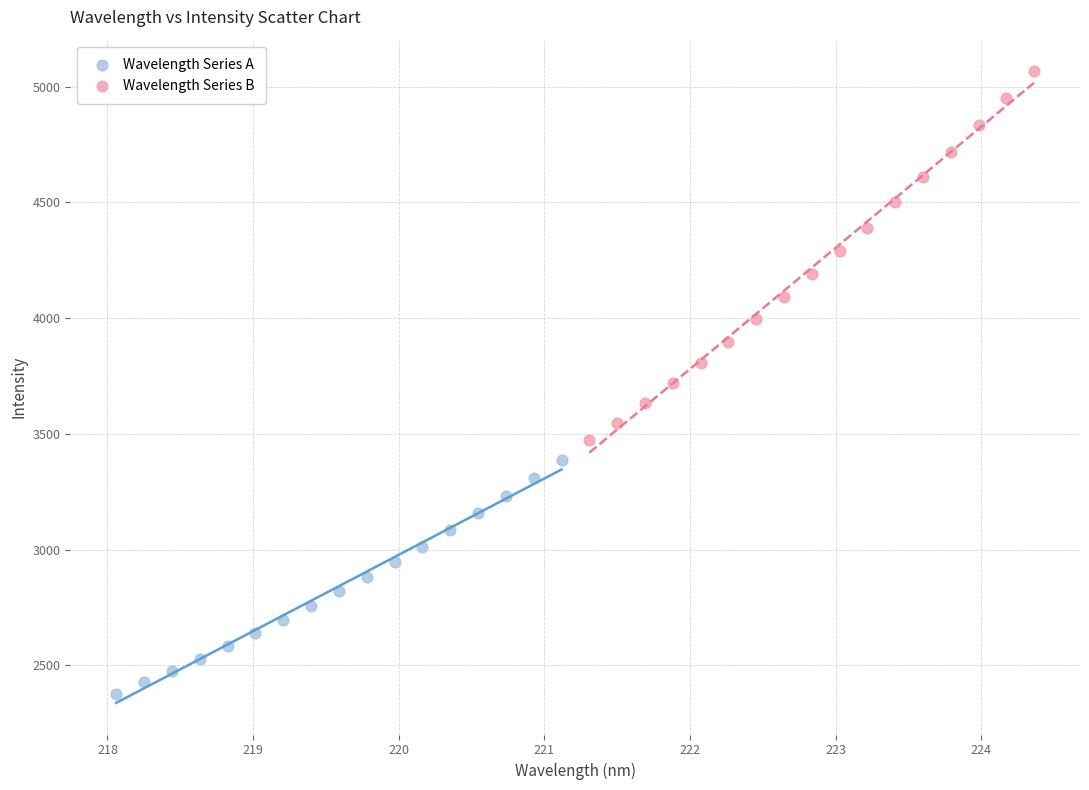

Which series has the widest spread of Y values?

Wavelength Series B